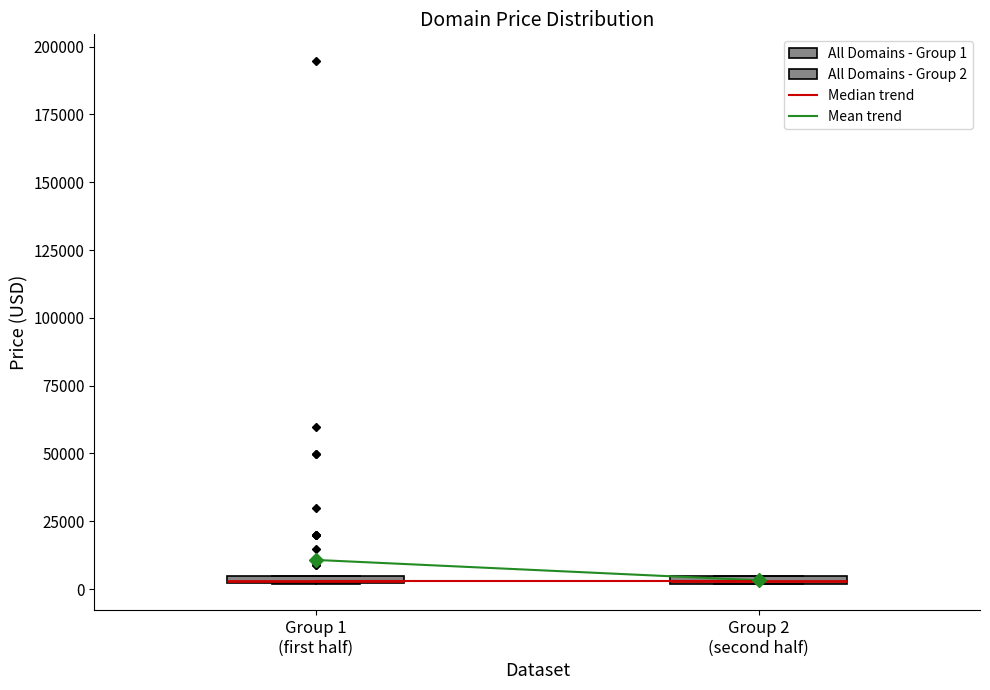

Where is the lower edge of the box for Group 1 (first half) on the y-axis? The values are not printed on the chart, so give them approximately, as read against the axis.

0